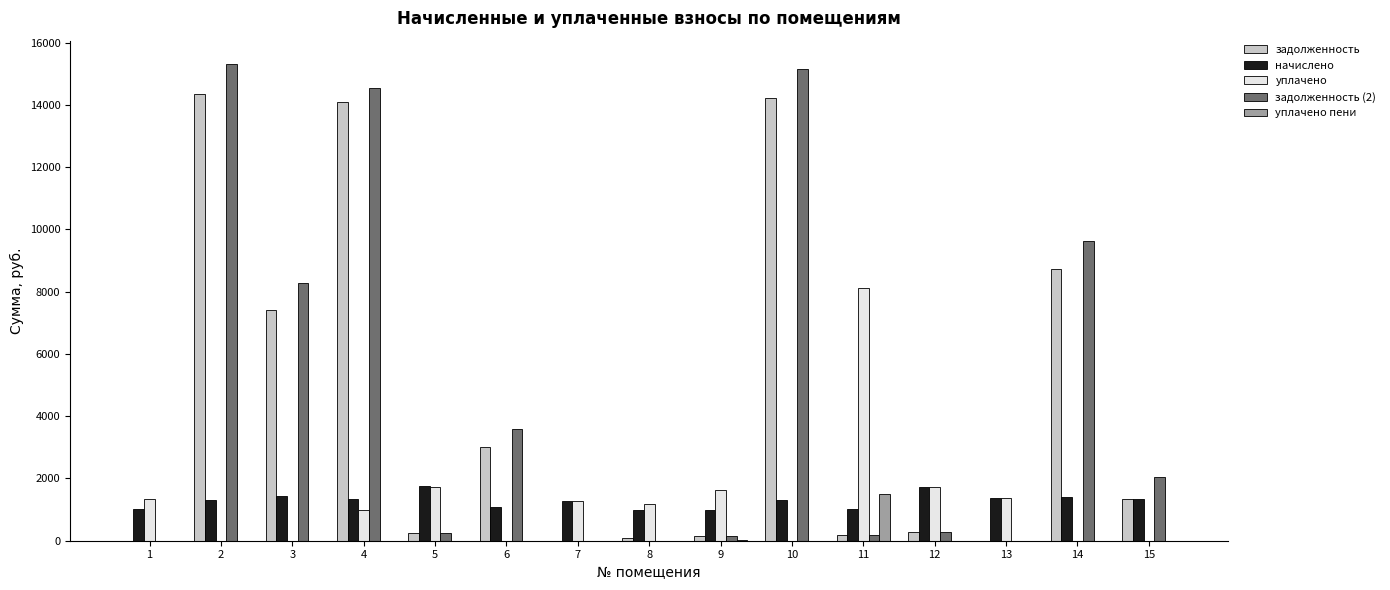

What is the greatest value displayed?

15294.4